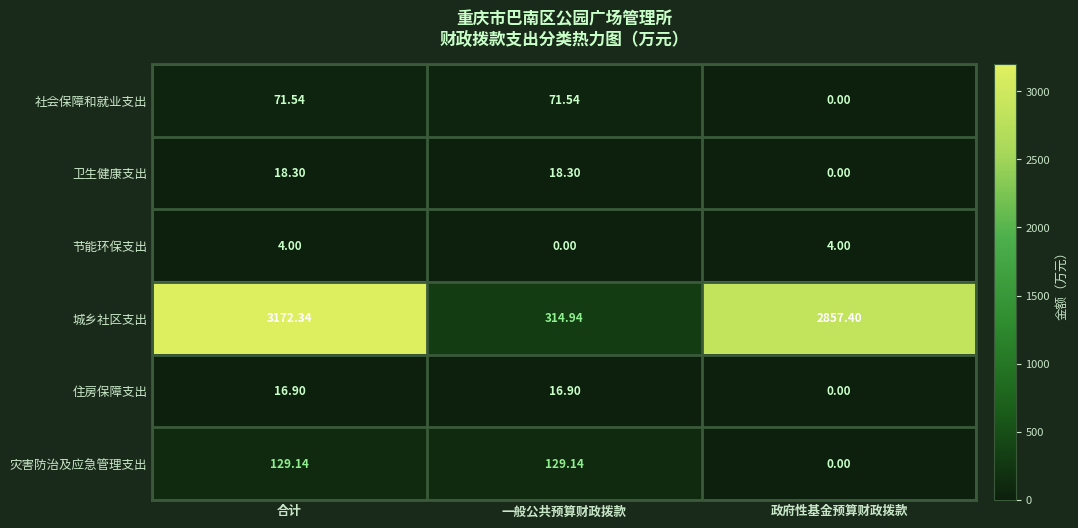

How many positive values does the 卫生健康支出 series have?

2